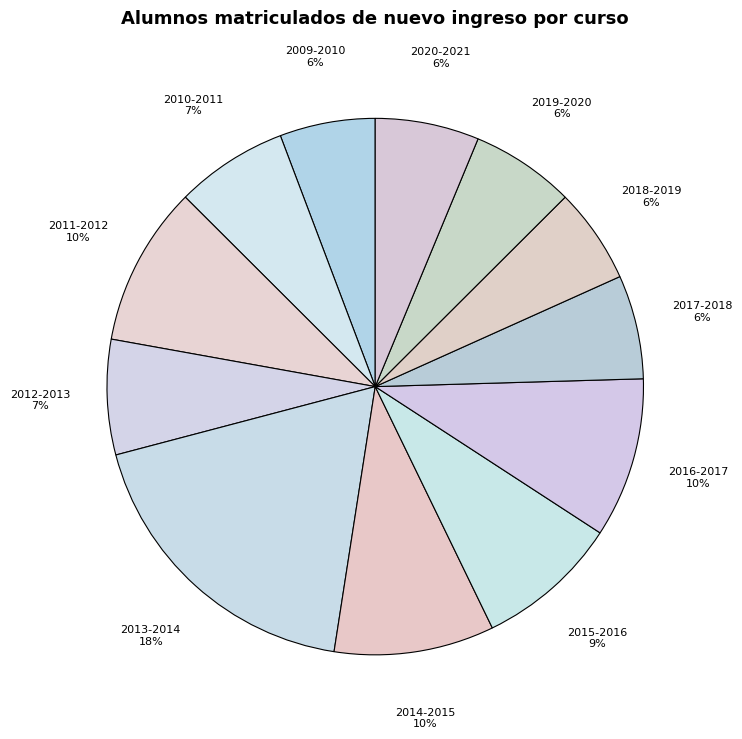

What percentage is the 2013-2014 slice, to the nearest percent?

18%